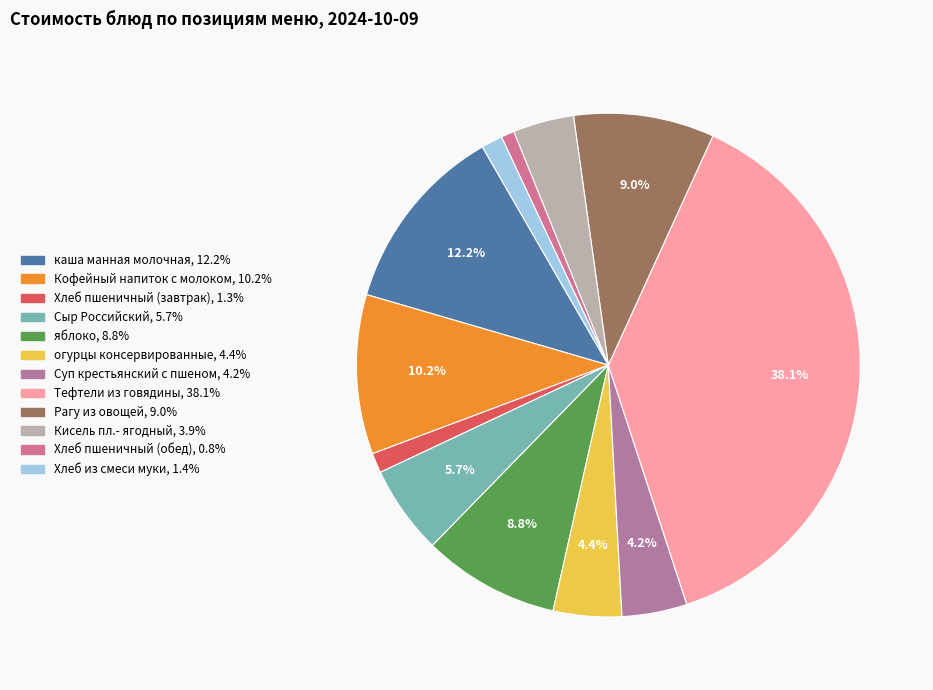

To the nearest percent, what percentage of the pie is огурцы консервированные?

4%